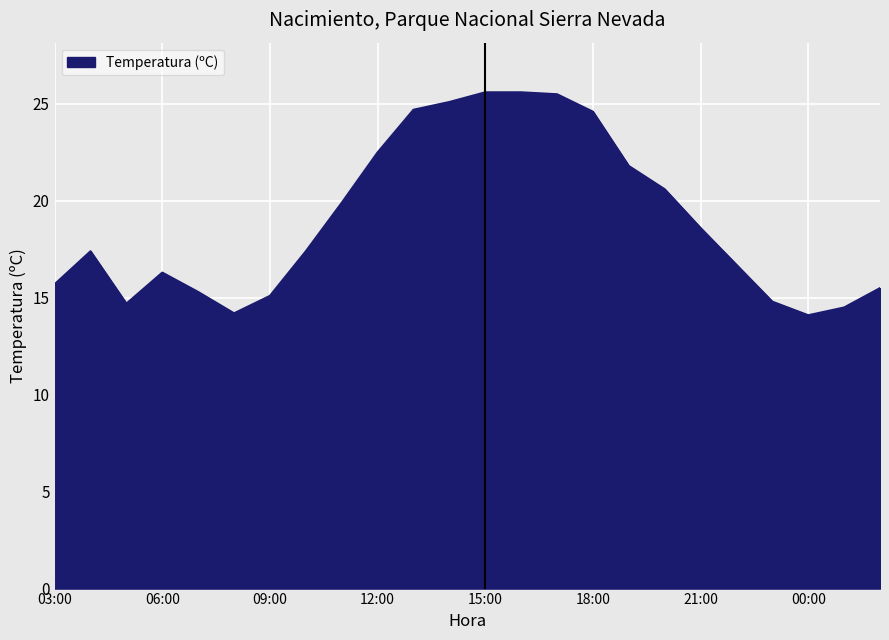

What is the minimum value shown in the chart?

14.1